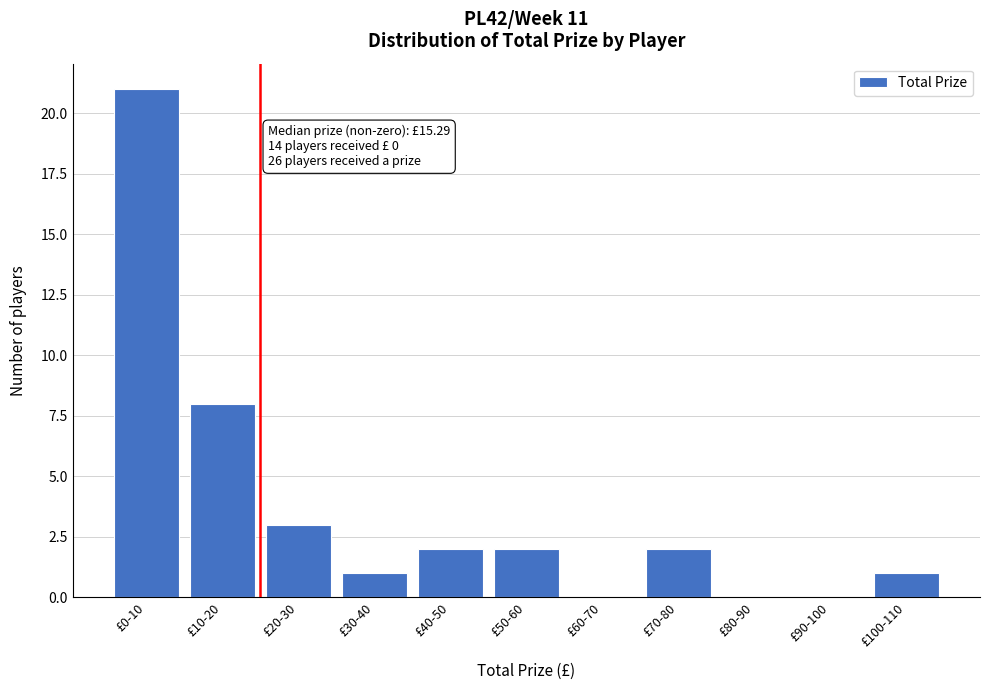

Reading left to right, list all the values displayed in this chart.

£0-10=21	£10-20=8	£20-30=3	£30-40=1	£40-50=2	£50-60=2	£60-70=0	£70-80=2	£80-90=0	£90-100=0	£100-110=1